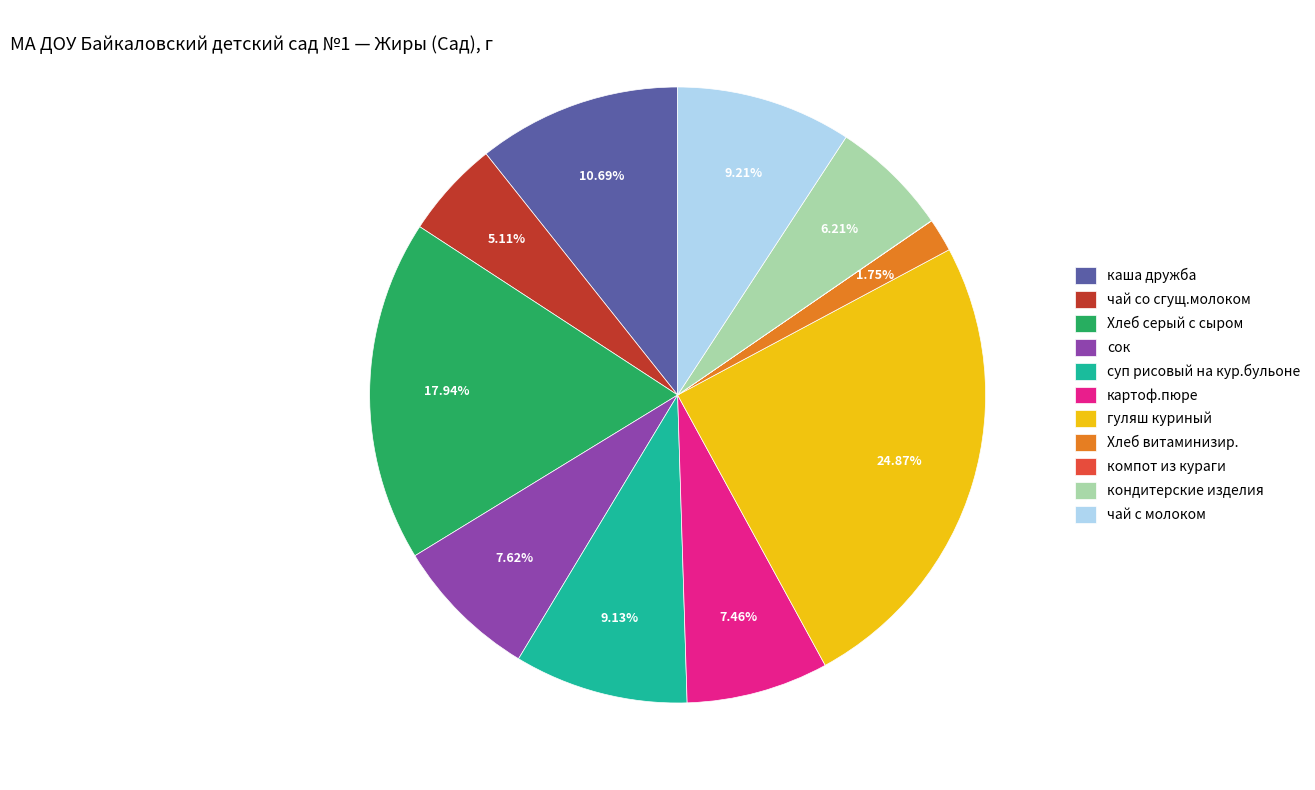

To the nearest percent, what is the average slice percentage?

9%